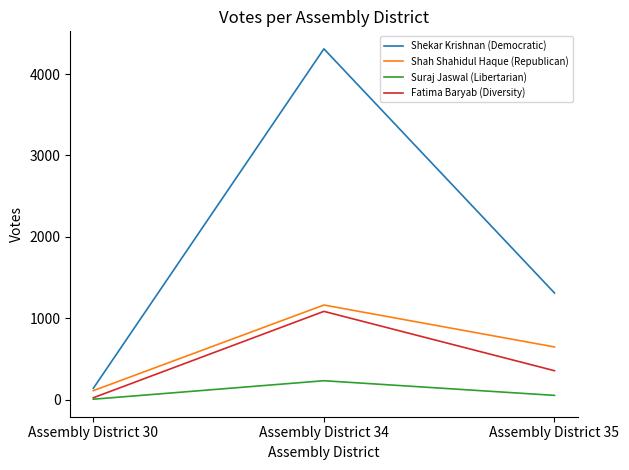

The value of Shekar Krishnan (Democratic) at Assembly District 34 is 4309. True or false?

True